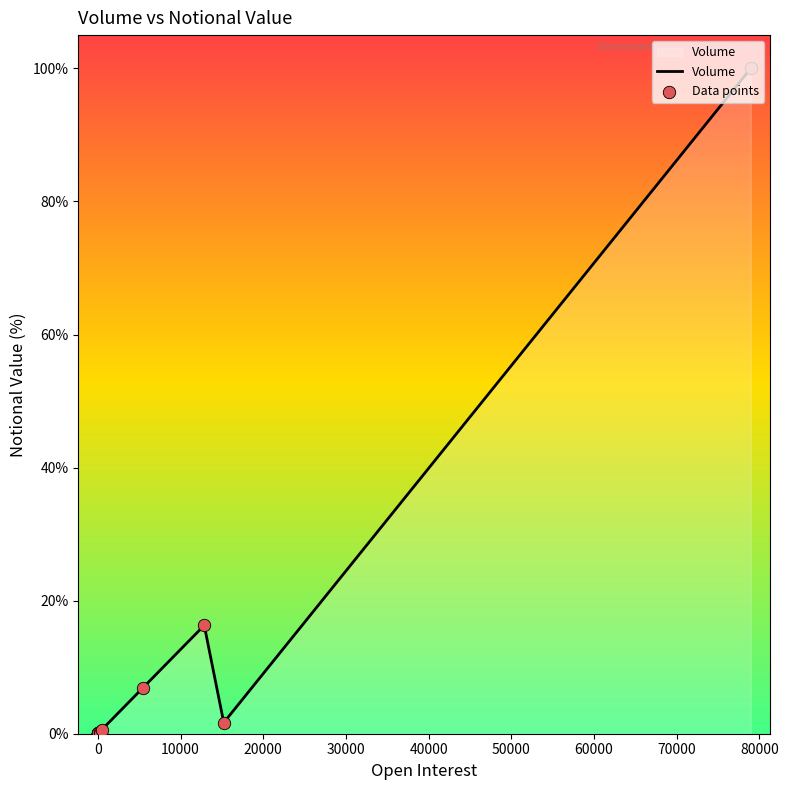

Which series has the largest Y range (max minus min)?

Volume